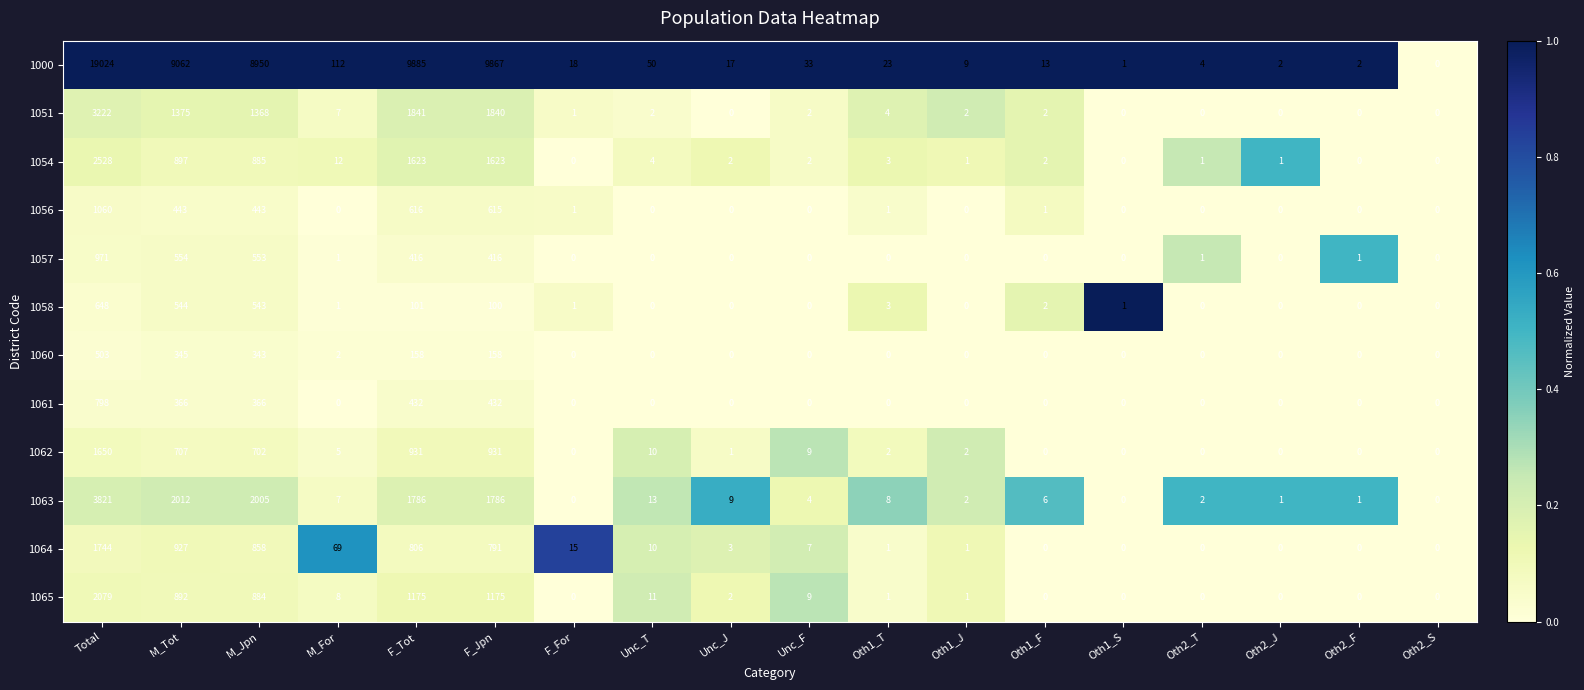

How many distinct data groups are displayed?

12